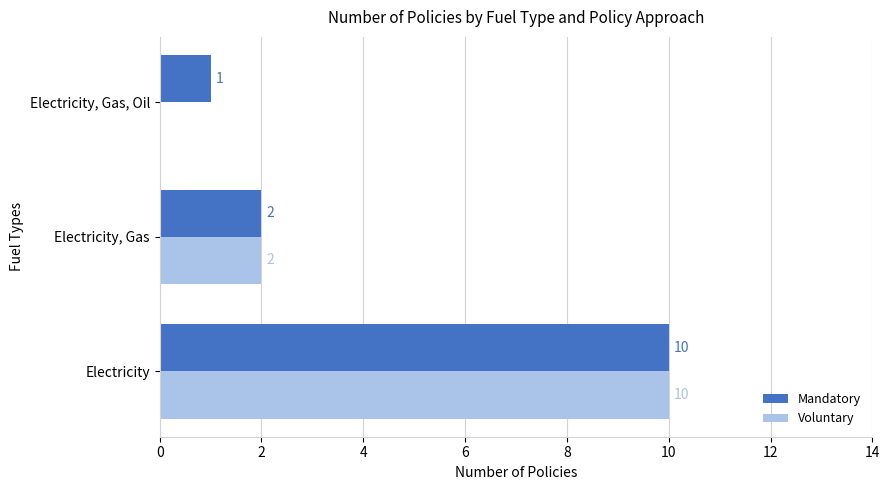

What is the maximum value shown in the chart?

10